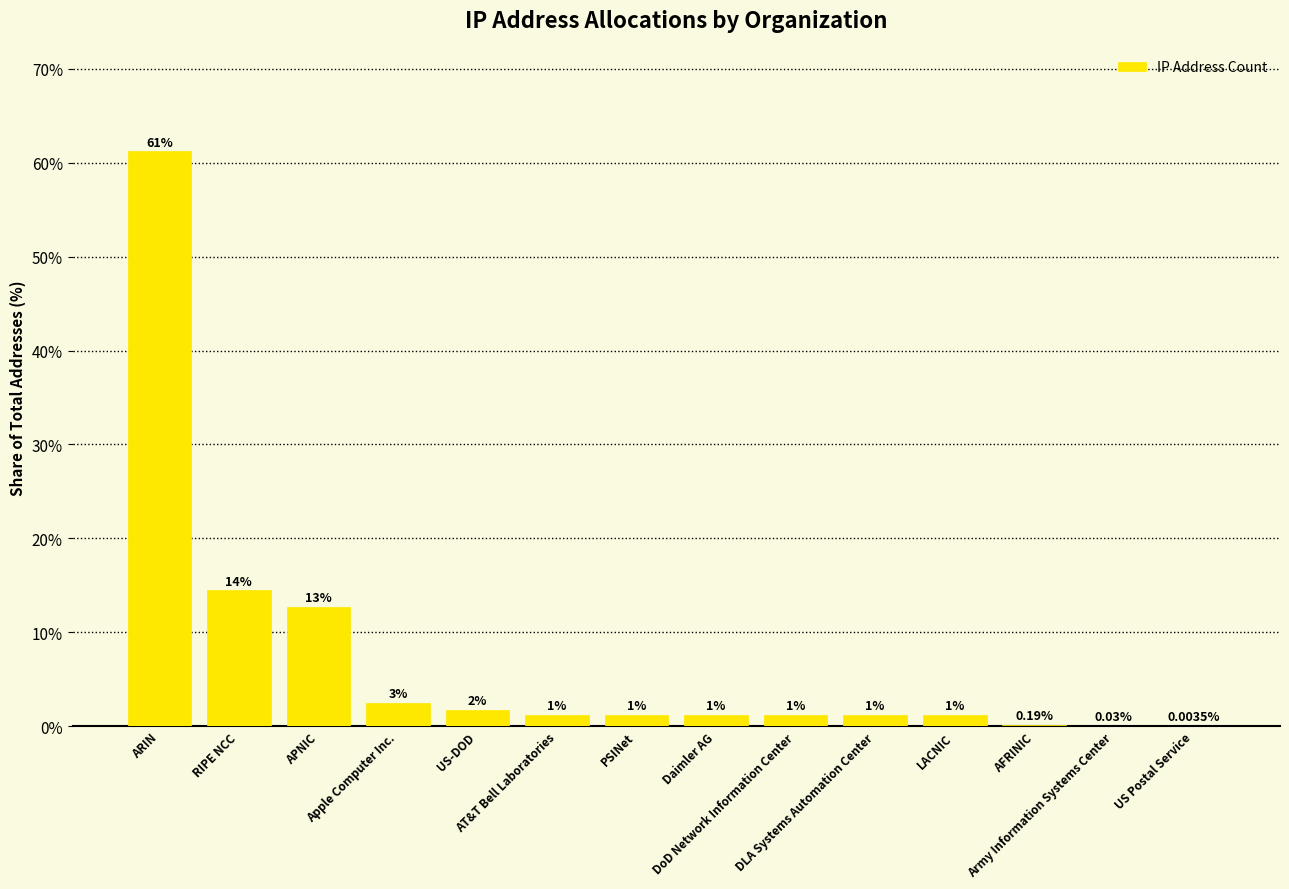

List the labels in order of value, smallest first.

US Postal Service, Army Information Systems Center, AFRINIC, LACNIC, DLA Systems Automation Center, DoD Network Information Center, Daimler AG, PSINet, AT&T Bell Laboratories, US-DOD, Apple Computer Inc., APNIC, RIPE NCC, ARIN